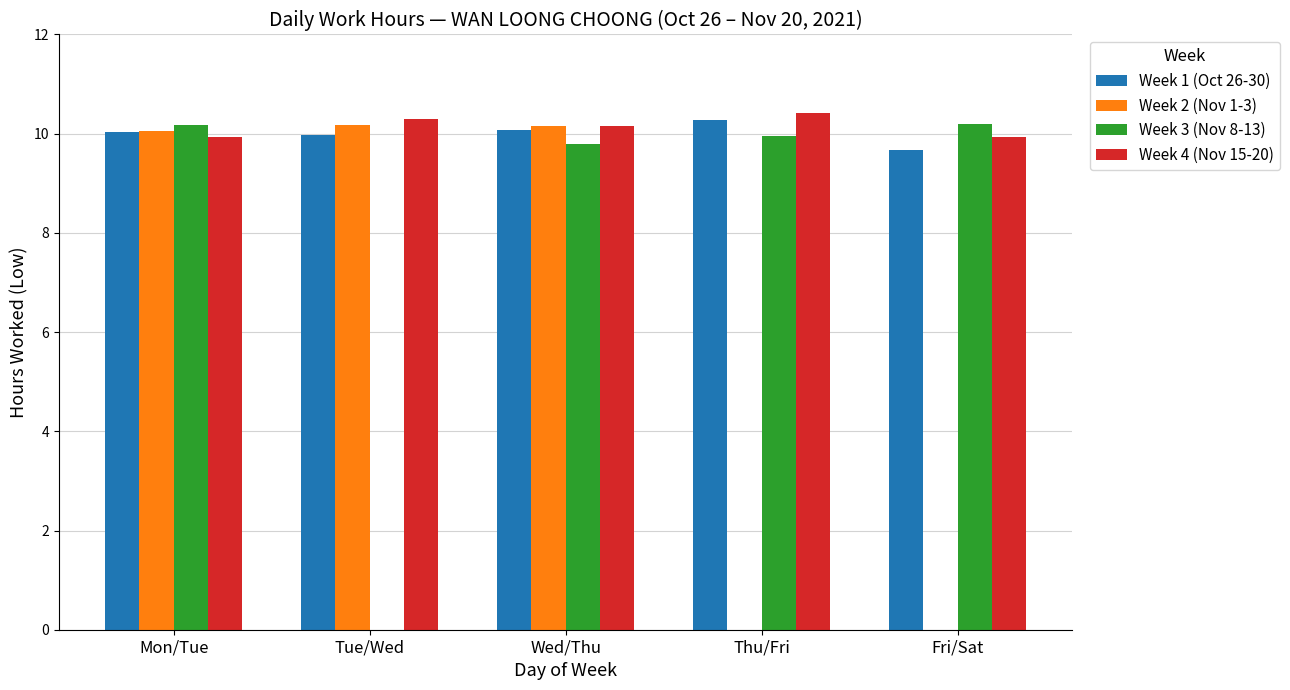

True or false: Week 2 (Nov 1-3) has a value of 10.2 at Tue/Wed.

True